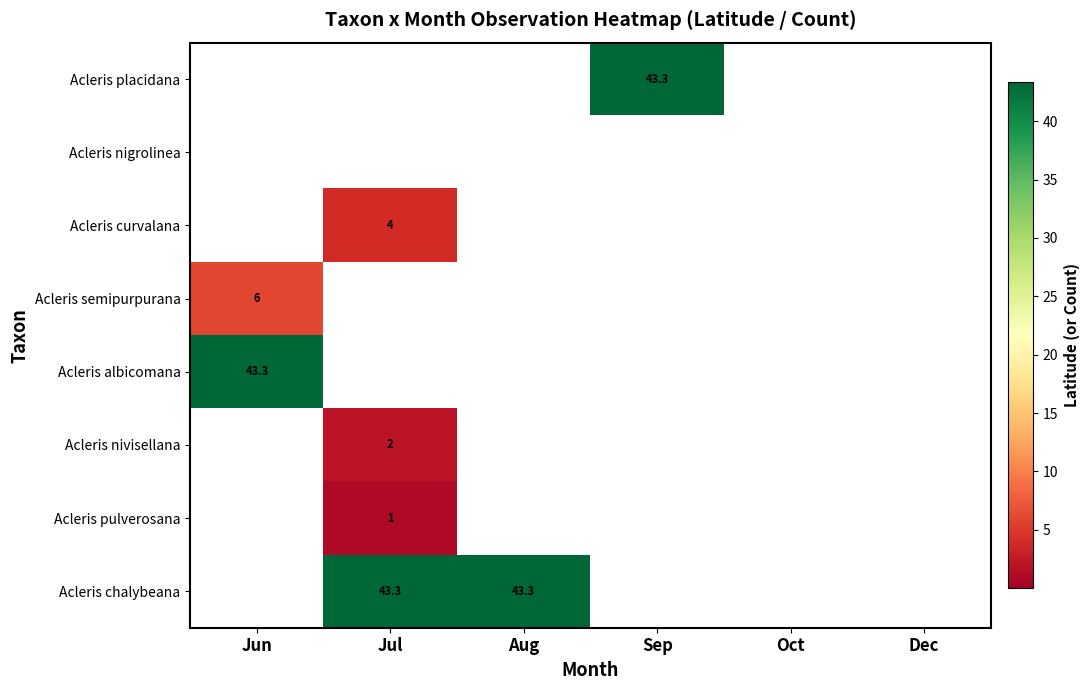

Is it true that Acleris chalybeana equals 67.2 at Aug?

False